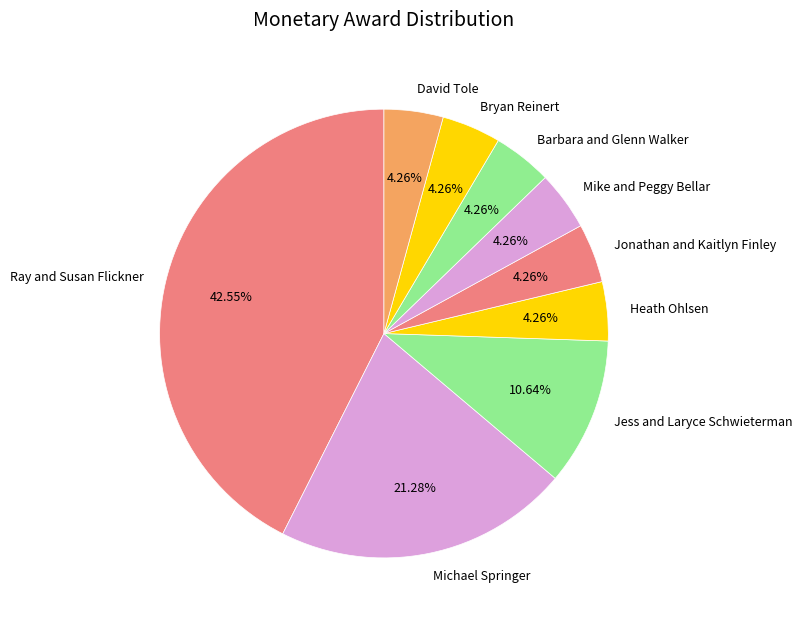

Combined, do Heath Ohlsen and Bryan Reinert account for over 50%?

No